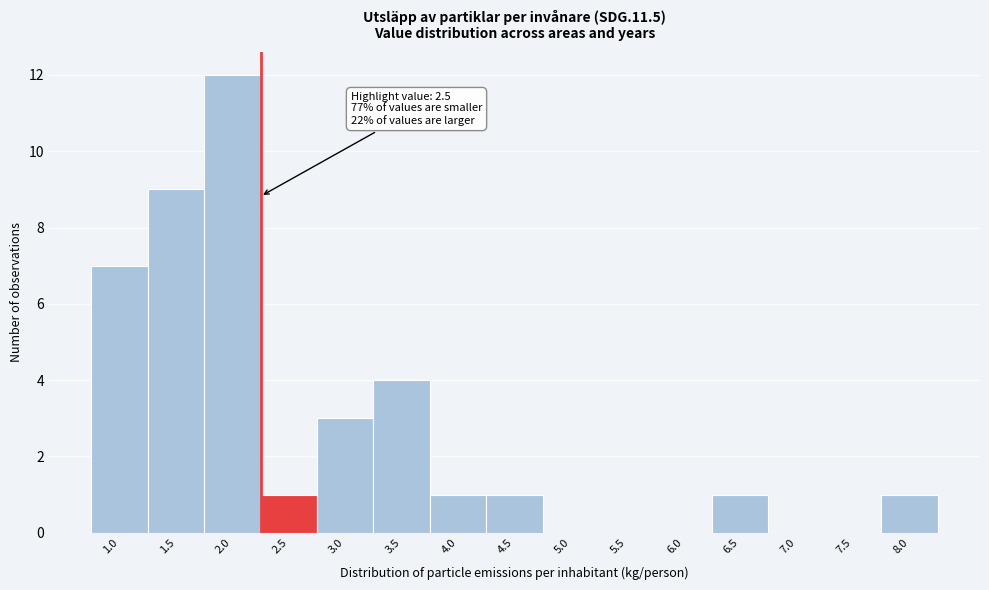

Reading left to right, extract all data points from this chart.

1.0=7	1.5=9	2.0=12	2.5=1	3.0=3	3.5=4	4.0=1	4.5=1	5.0=0	5.5=0	6.0=0	6.5=1	7.0=0	7.5=0	8.0=1